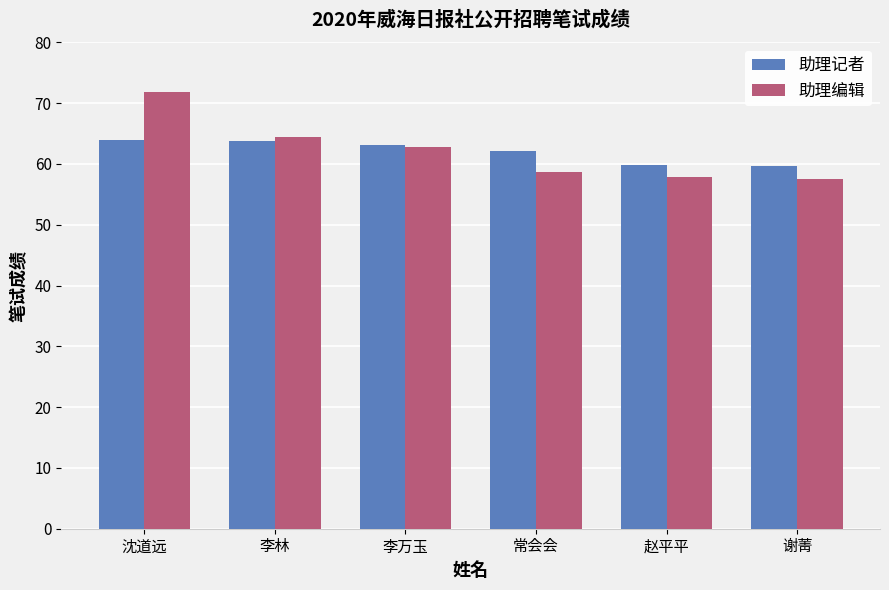

List the series in order of their peak value, highest first.

助理编辑, 助理记者